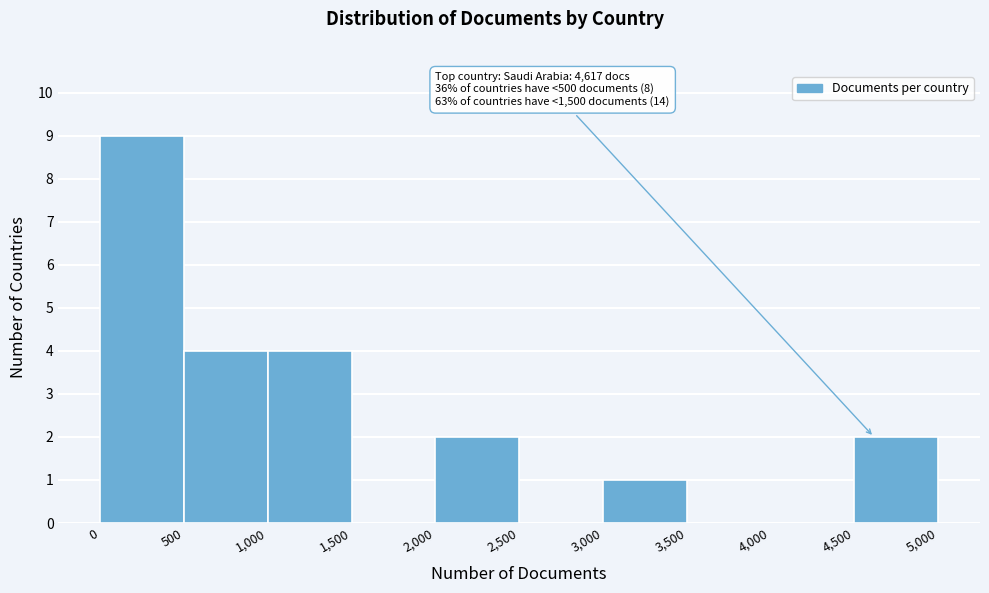

Which range on the x-axis has the tallest bar?

0 to 500